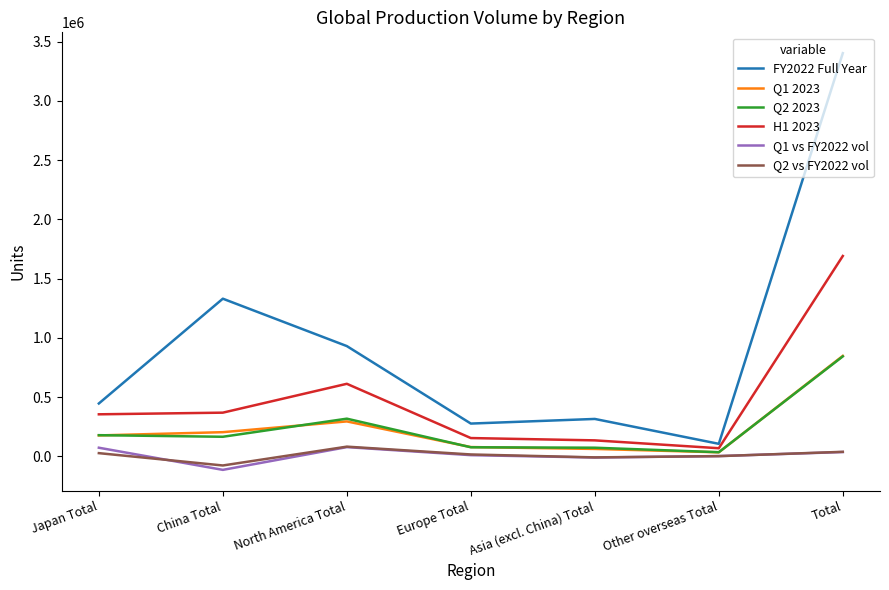

Which series has the largest range (max minus min)?

FY2022 Full Year